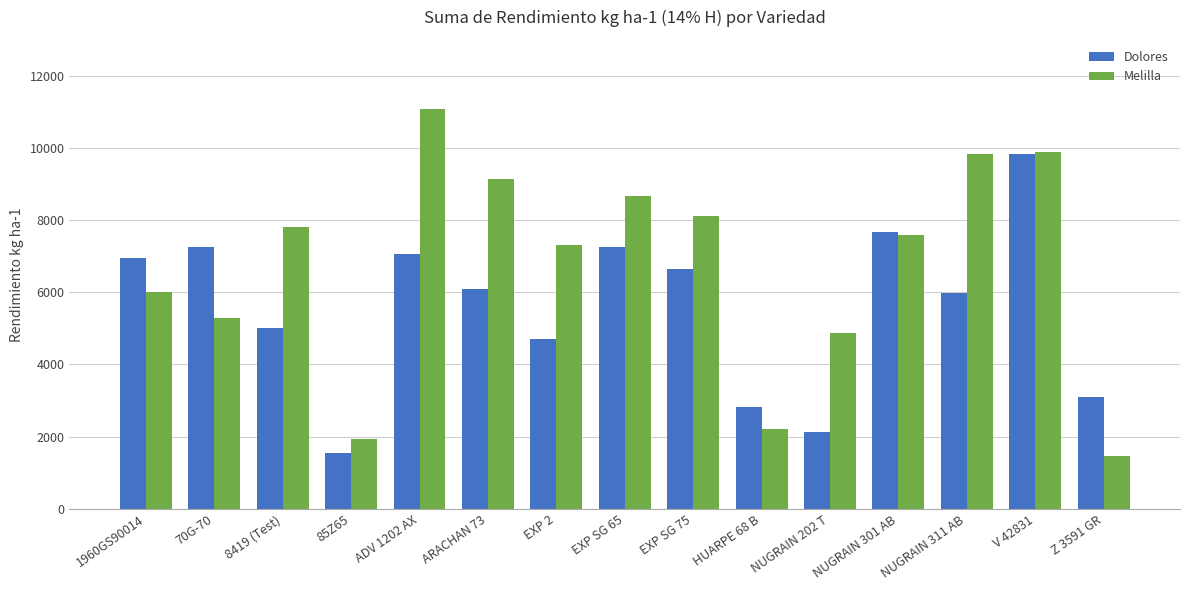

Which category has the lowest value in the Dolores series?

85Z65